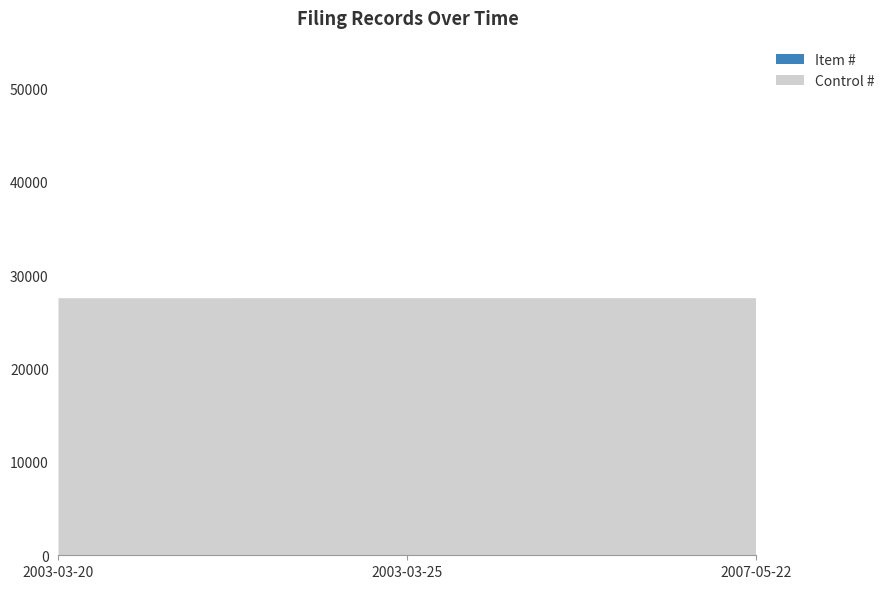

Reading left to right, extract all data points from this chart.

Item #: 1	2	3
Control #: 27525	27525	27525